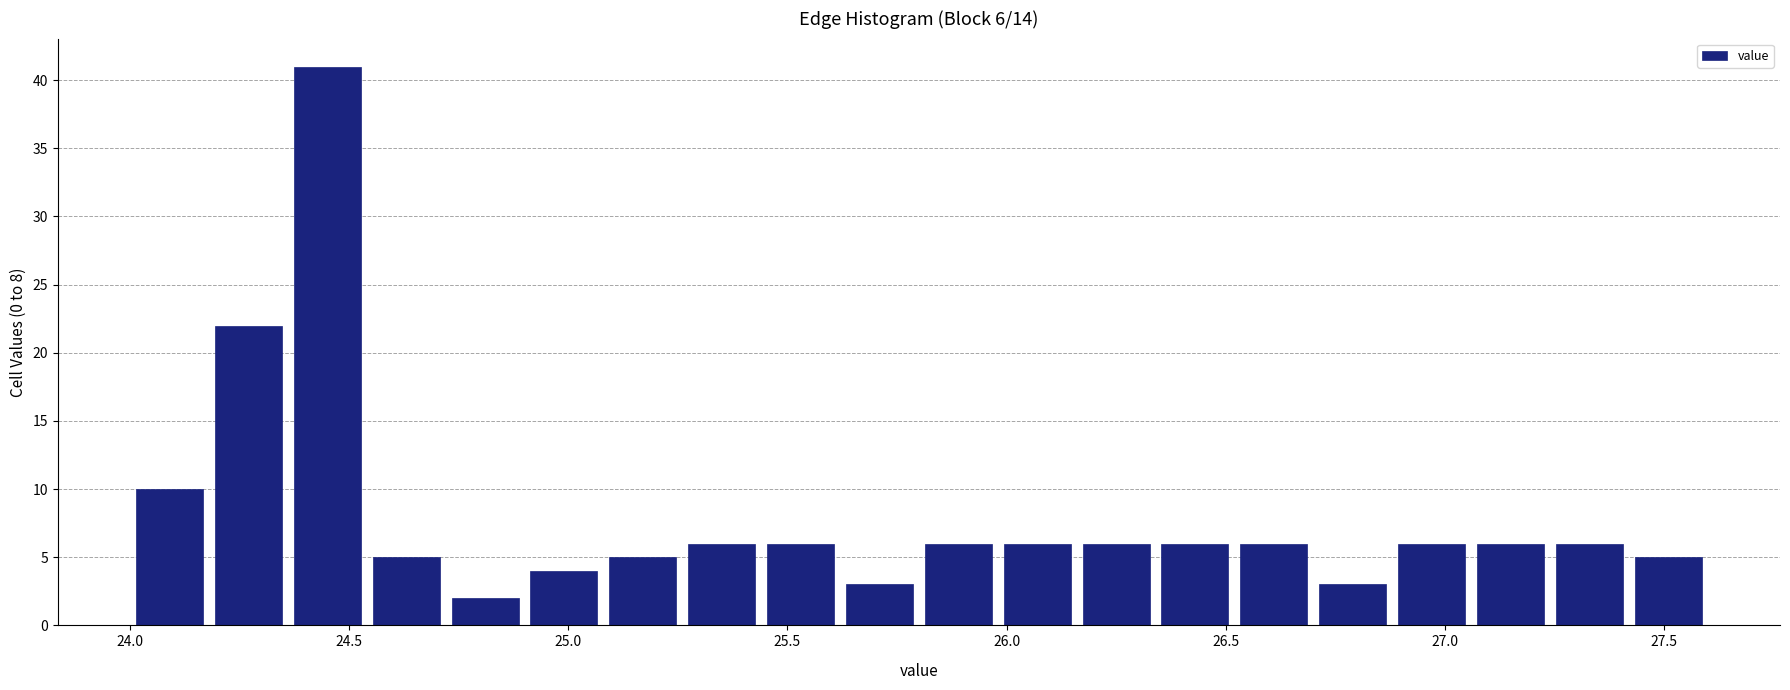

Read against the x-axis, roughly where is the centre of the tallest bar?

24.45